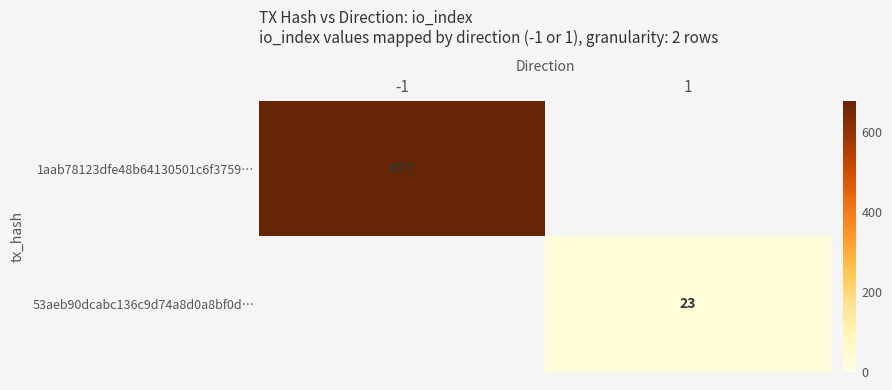

The 1aab78123dfe48b64130501c6f3759… series shows 677 at -1. True or false?

True